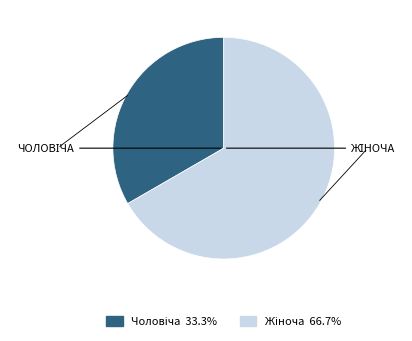

Does any single category account for the majority?

Yes